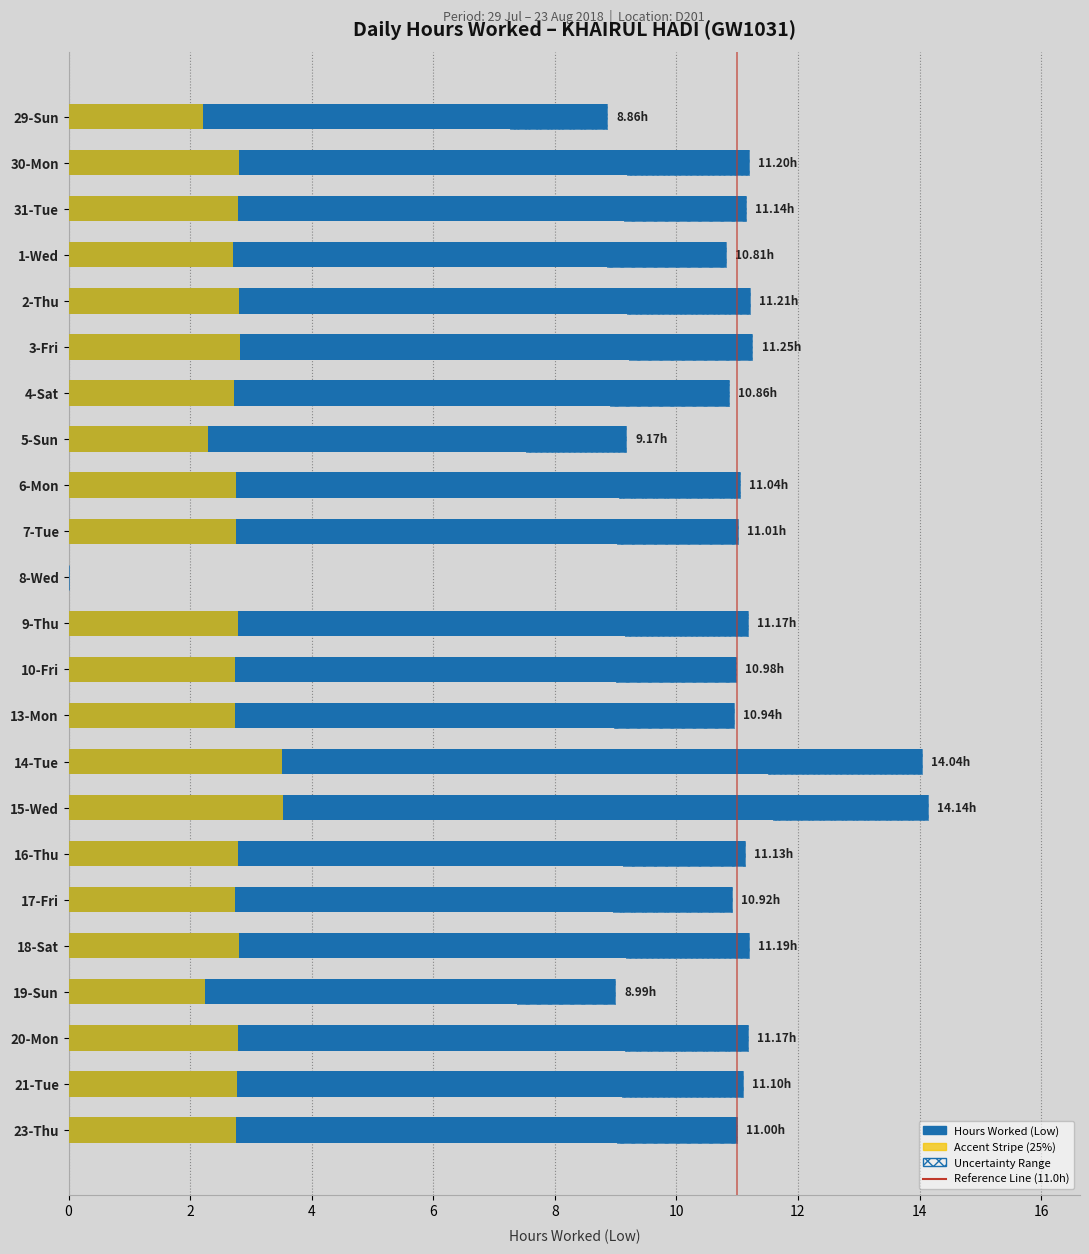

How many data points in Hours Worked (Low) are less than 11?

9